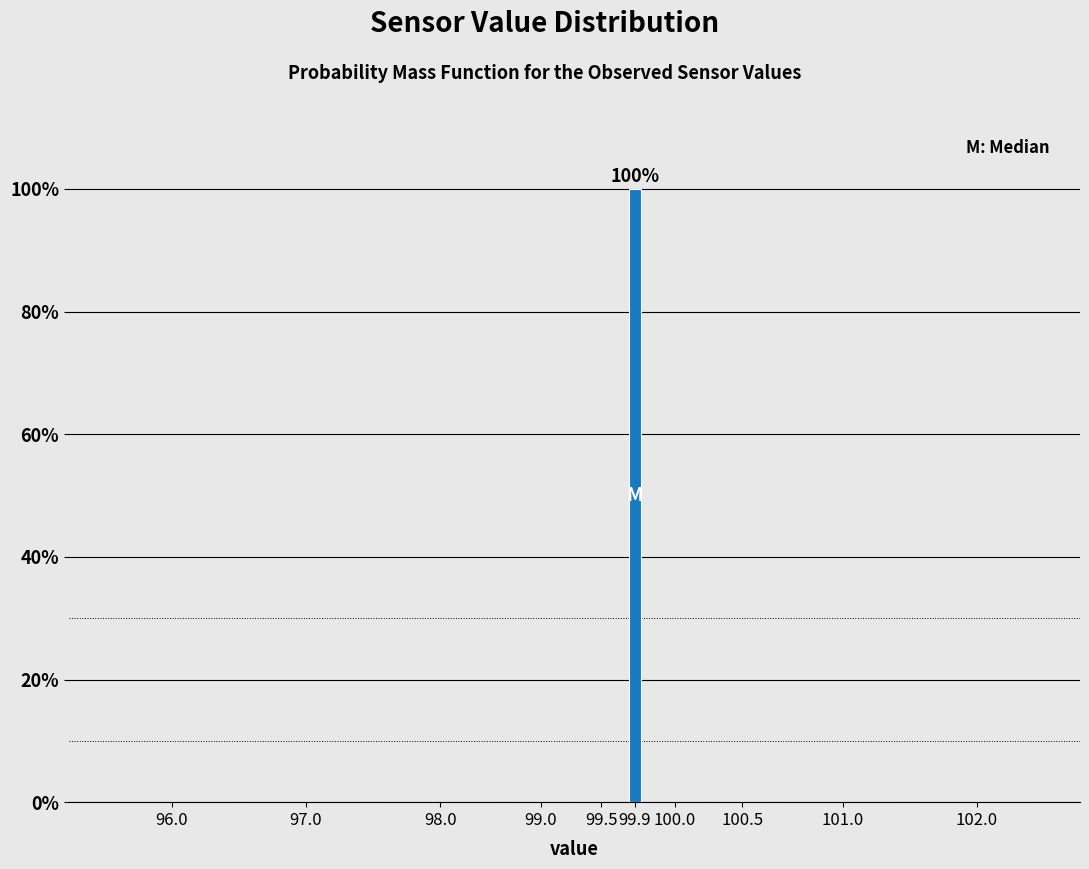

Reading left to right, list all the values displayed in this chart.

96.0=0	97.0=0	98.0=0	99.0=0	99.5=0	99.9=100	100.0=0	100.5=0	101.0=0	102.0=0